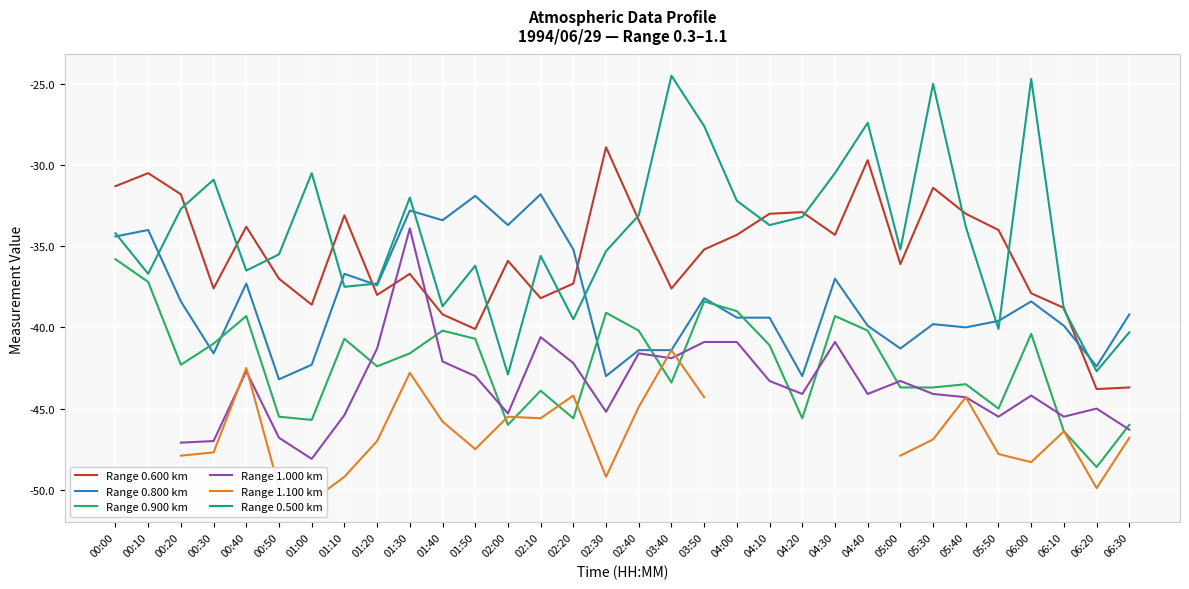

At which label does Range 1.100 km first exceed -46?

00:40